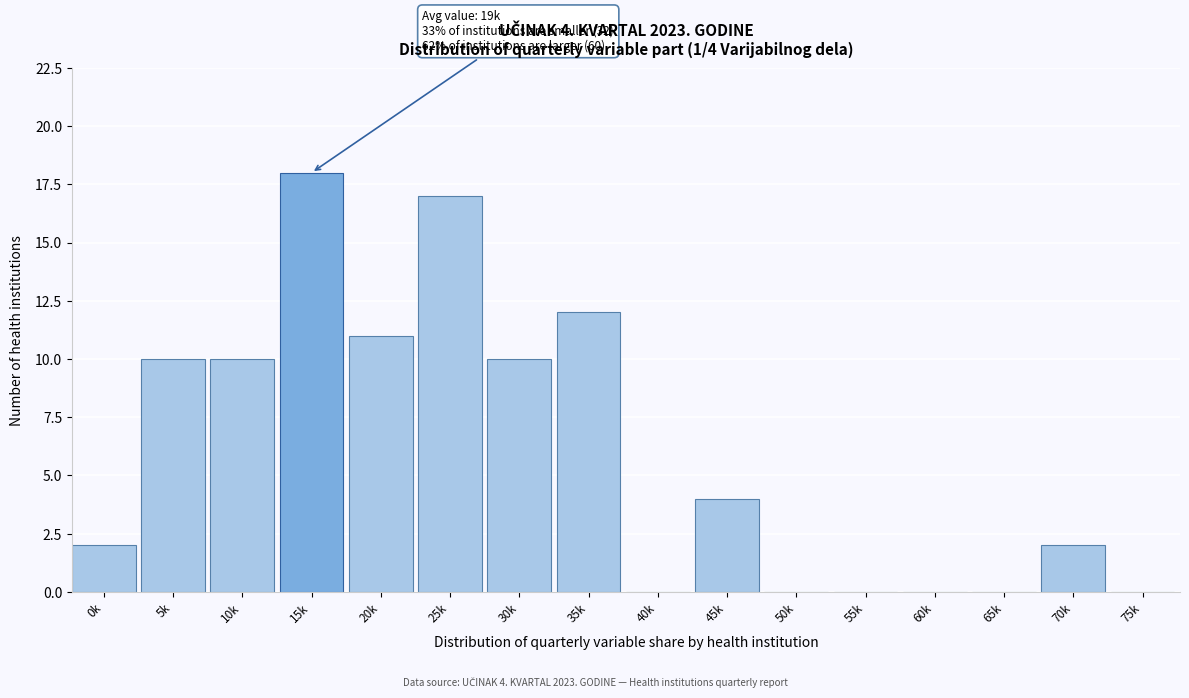

Reading left to right, extract all data points from this chart.

0k=2	5k=10	10k=10	15k=18	20k=11	25k=17	30k=10	35k=12	40k=0	45k=4	50k=0	55k=0	60k=0	65k=0	70k=2	75k=0